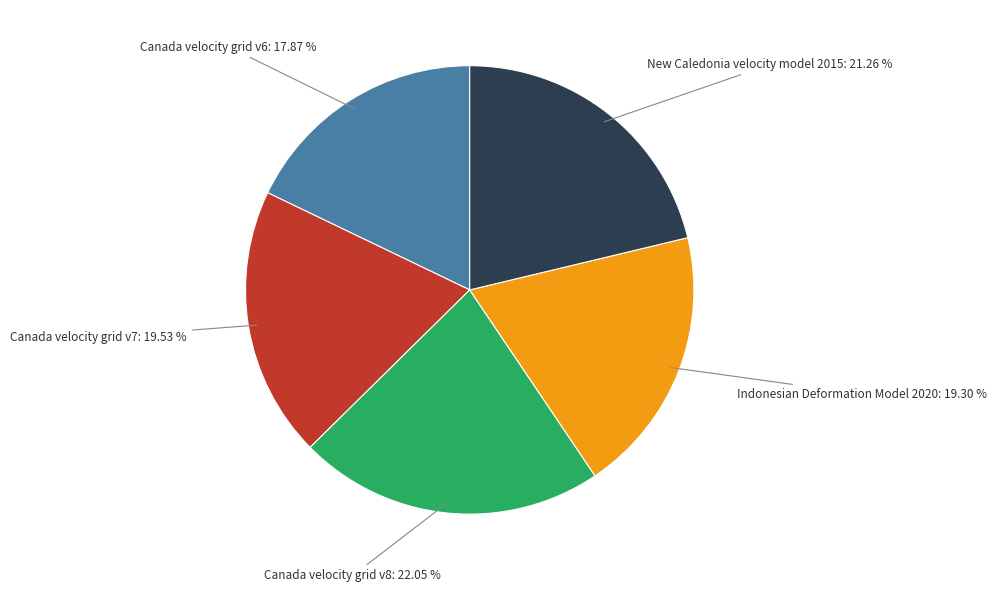

Is there any slice that represents more than half of the pie?

No